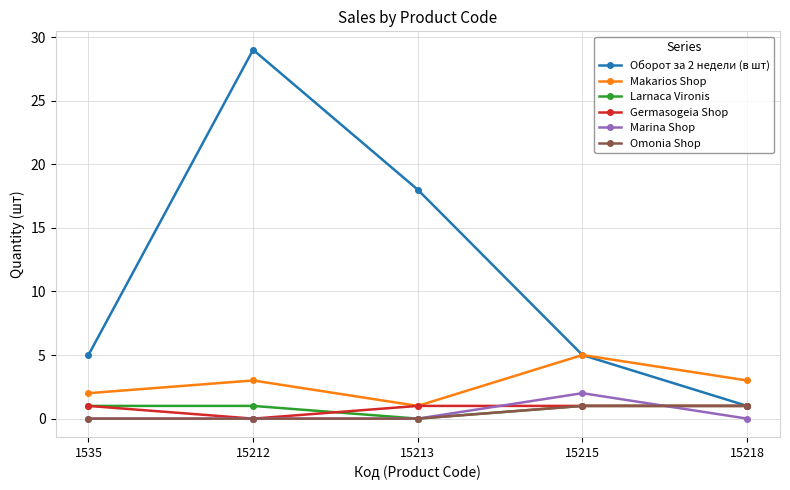

True or false: Omonia Shop and Makarios Shop cross at least once.

False